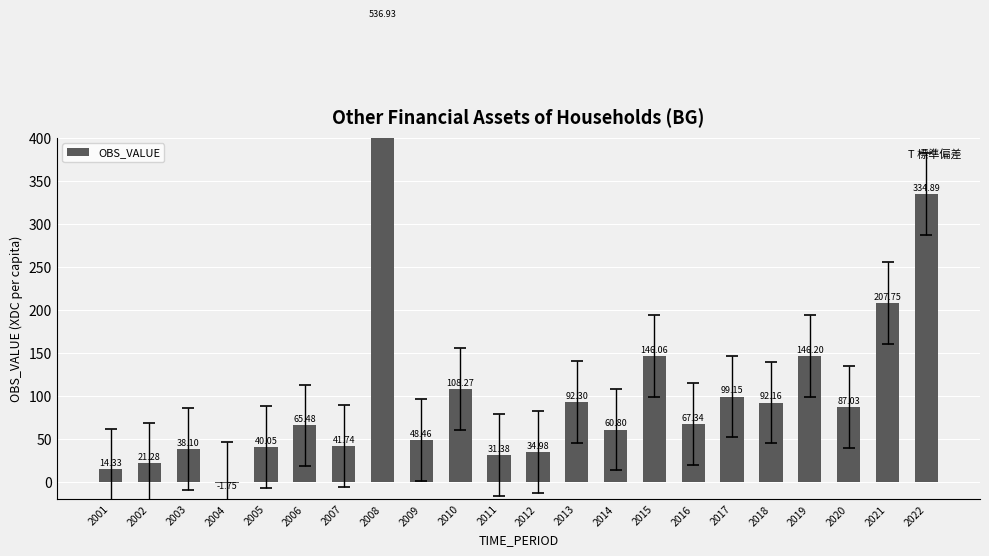

Reading left to right, extract all data points from this chart.

2001=14.3	2002=21.3	2003=38.1	2004=-1.8	2005=40.0	2006=65.5	2007=41.7	2008=536.9	2009=48.5	2010=108.3	2011=31.4	2012=35.0	2013=92.3	2014=60.8	2015=146.1	2016=67.3	2017=99.2	2018=92.2	2019=146.2	2020=87.0	2021=207.8	2022=334.9